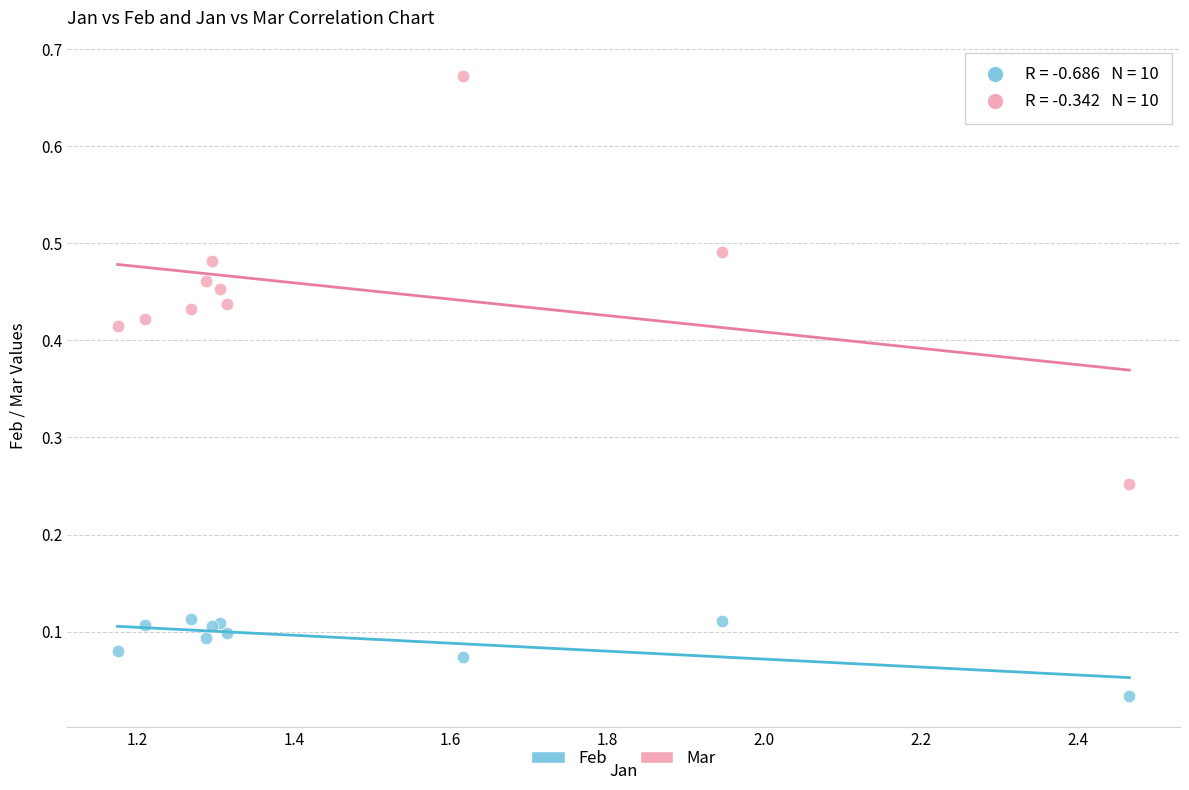

Which series reaches the maximum Y coordinate?

Mar